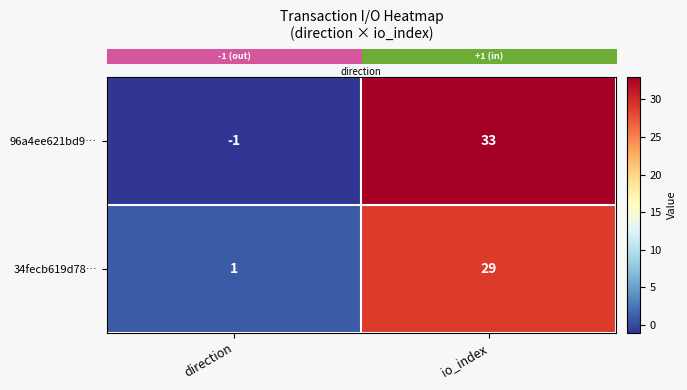

Which series has the widest spread of values?

96a4ee621bd9…